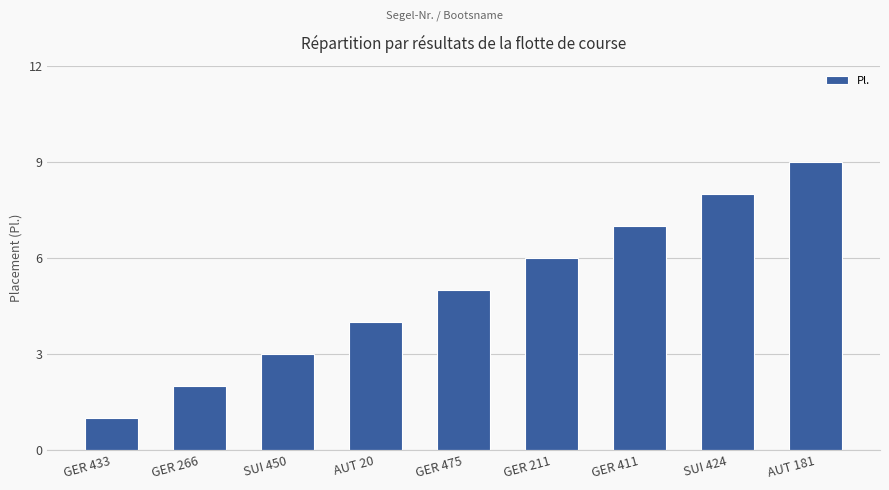

Reading left to right, transcribe all the data shown in this chart.

1	2	3	4	5	6	7	8	9